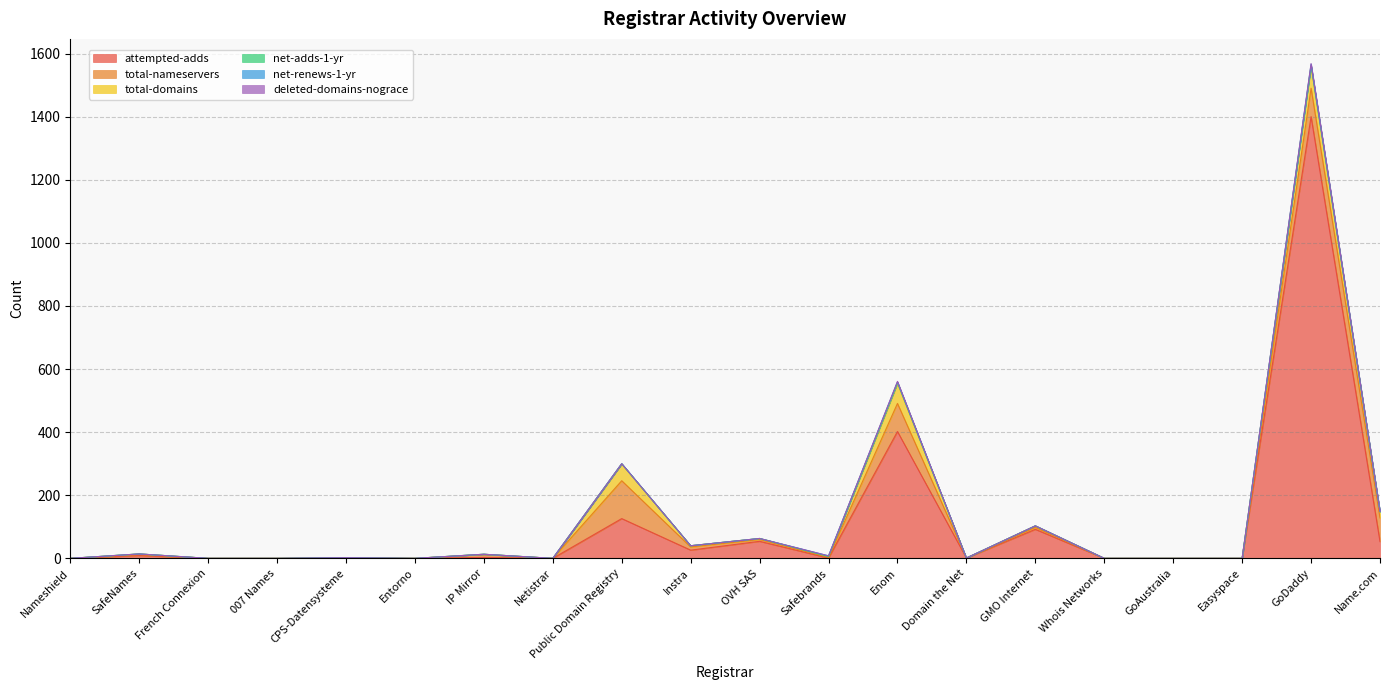

How many lines are shown in the chart?

6